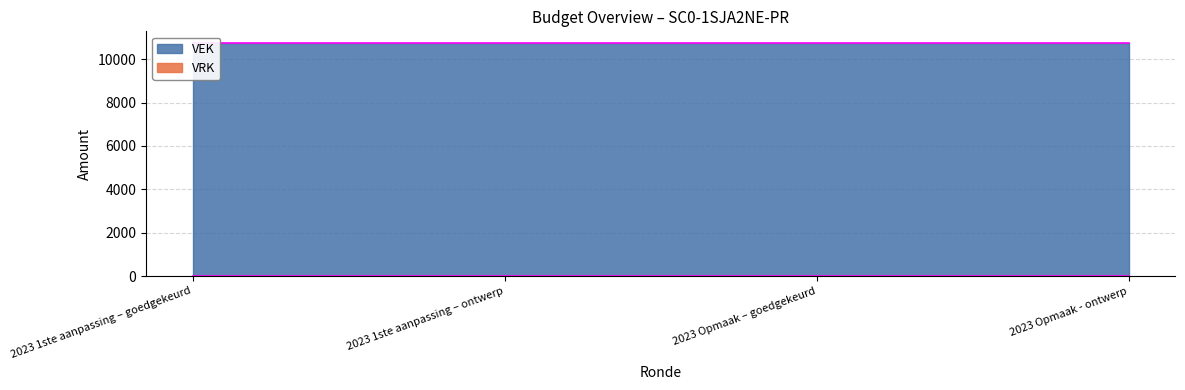

Rank the series at 2023 Opmaak - ontwerp from lowest to highest value.

VRK, VEK